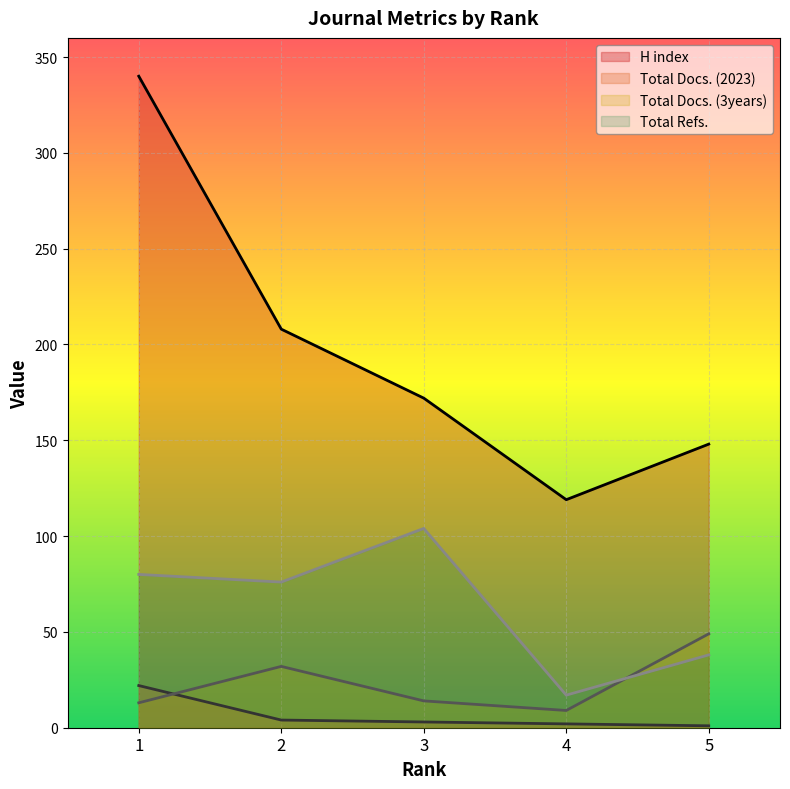

What is the spread (max minus min) of values at 4?

117